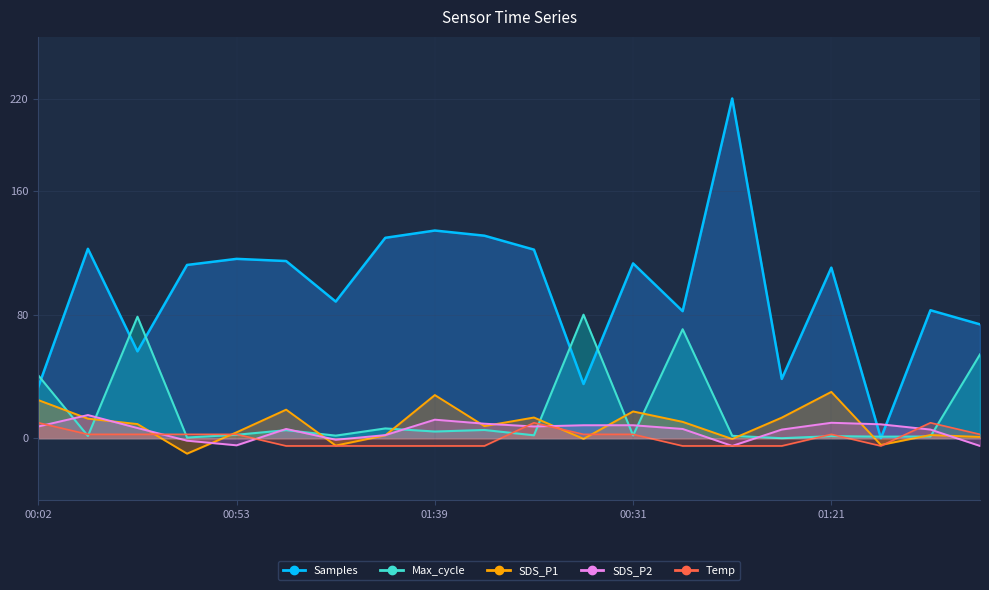

How many lines are shown in the chart?

5